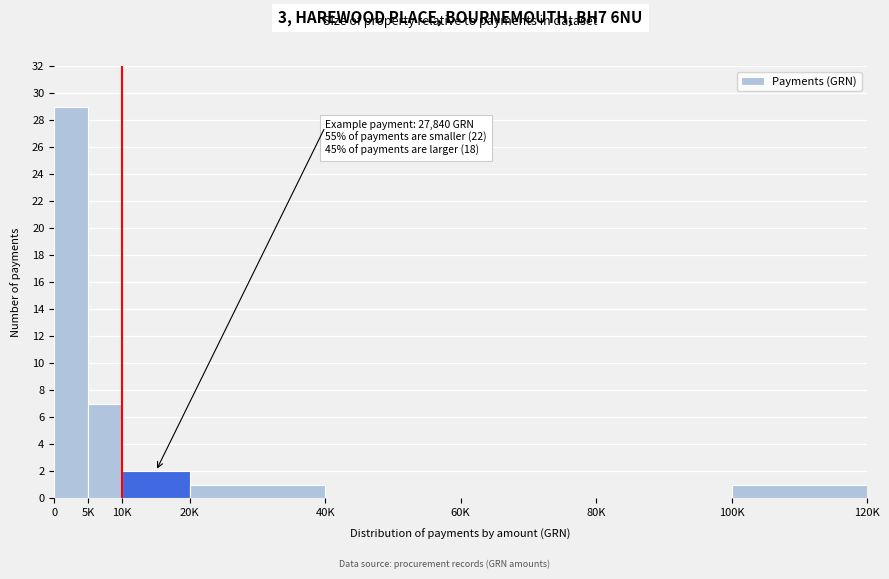

Reading left to right, transcribe all the data shown in this chart.

0=29	5K=7	10K=2	20K=1	40K=0	60K=0	80K=0	100K=1